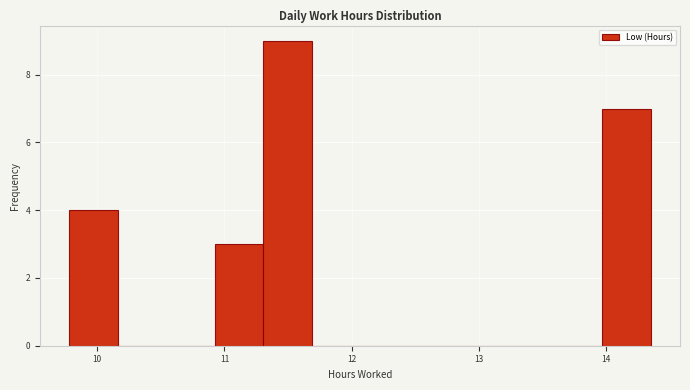

Around what value on the x-axis is the tallest bar? Give the approximate position of its centre, as read against the axis.

11.5